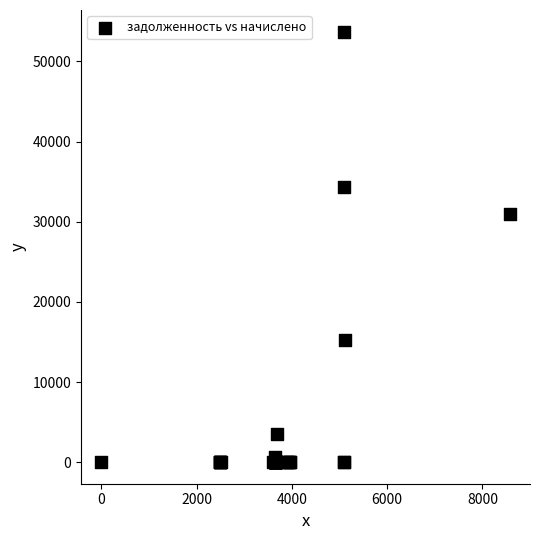

What Y value in the scatter plot is closest to 26858?

30994.9